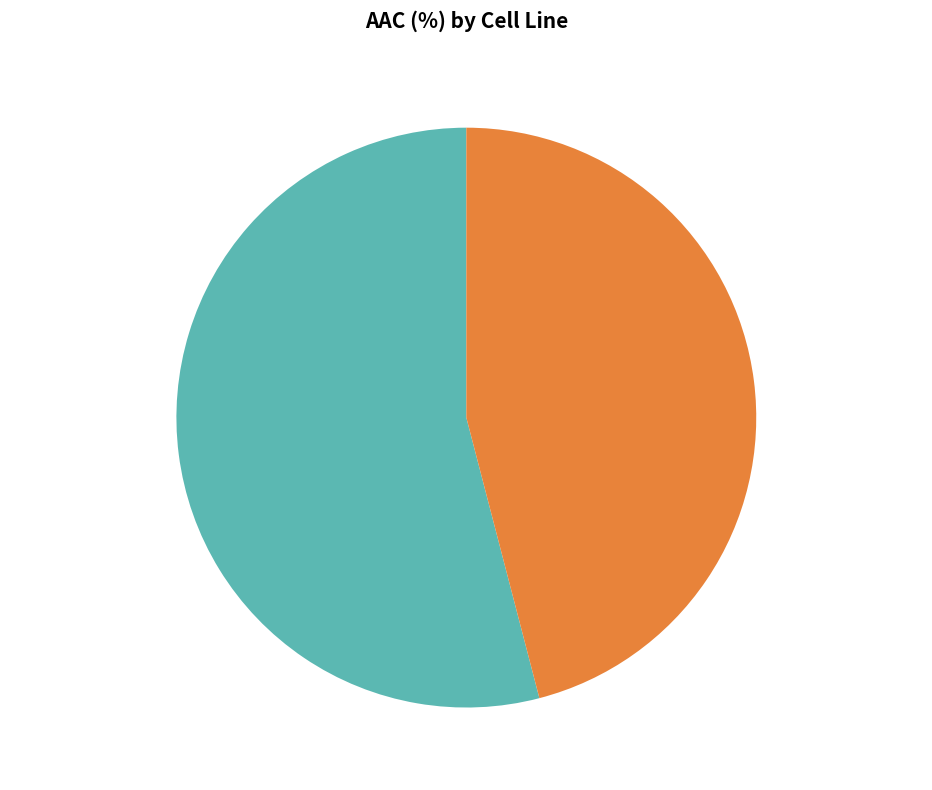

Which slice is the smallest?

GDSC1000 rep 2